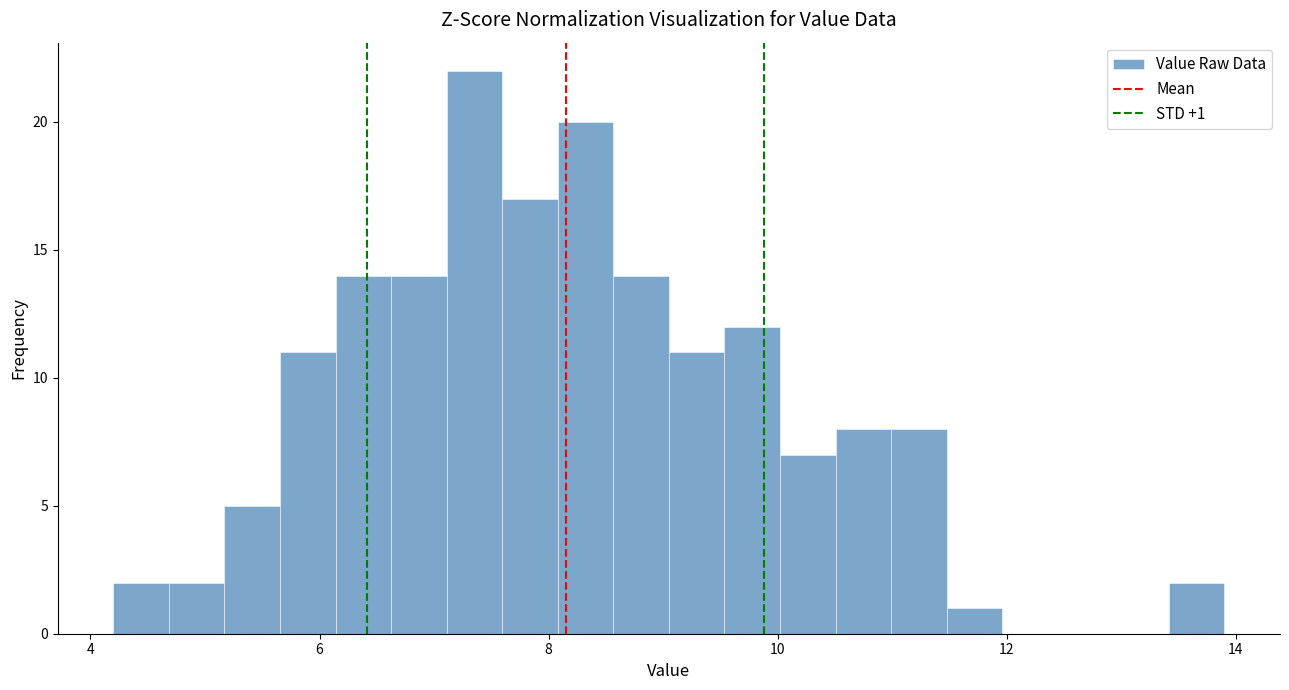

Read against the x-axis, roughly where is the centre of the tallest bar?

7.4